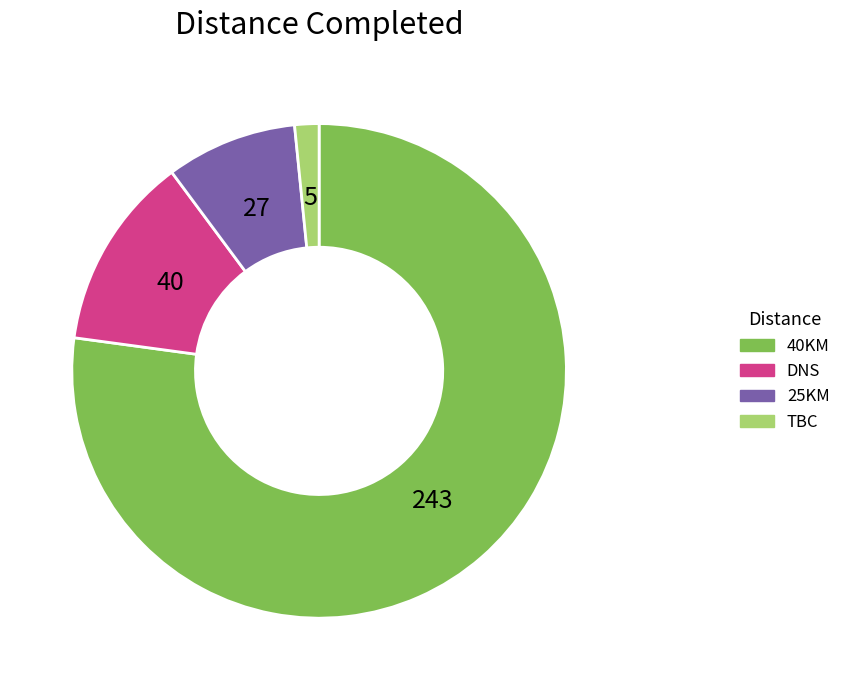

Approximately how many times larger is the value at DNS compared to 40KM?

0.2